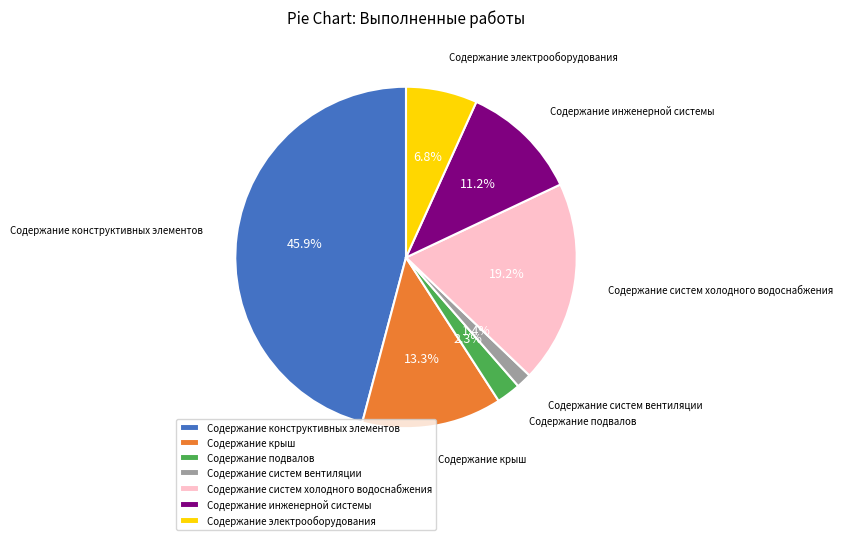

What is the smallest slice in the pie chart?

Содержание систем вентиляции